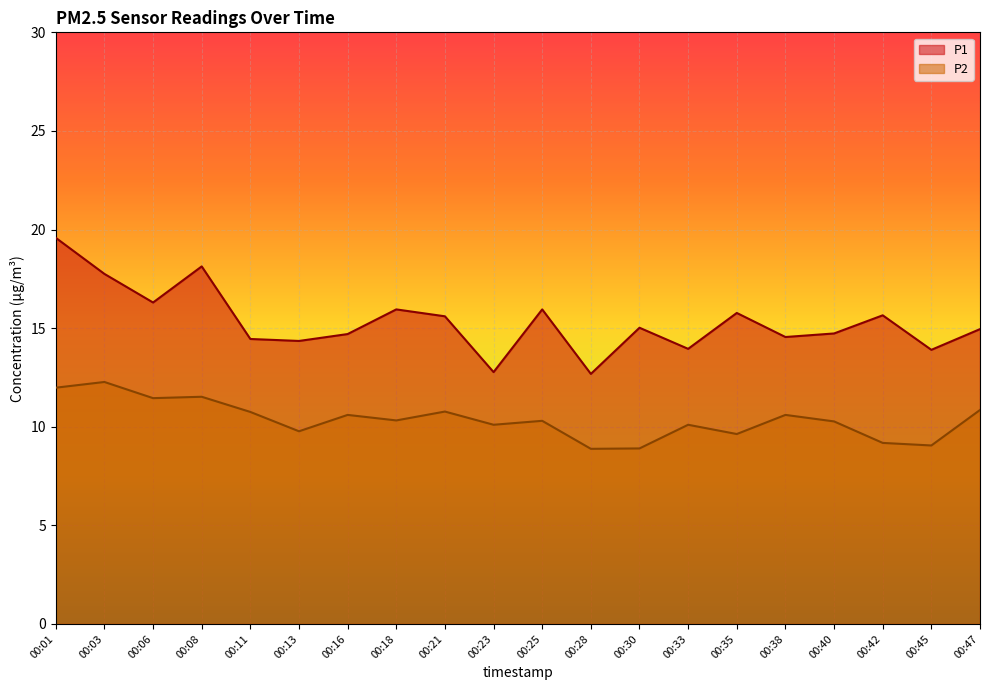

What is the maximum value shown in the chart?

19.6